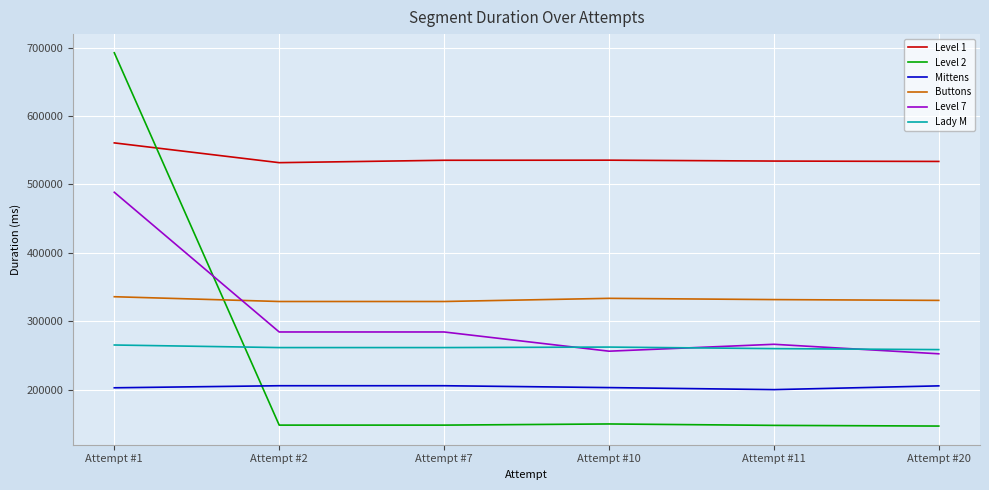

Does the chart display data point markers on the line(s)?

No